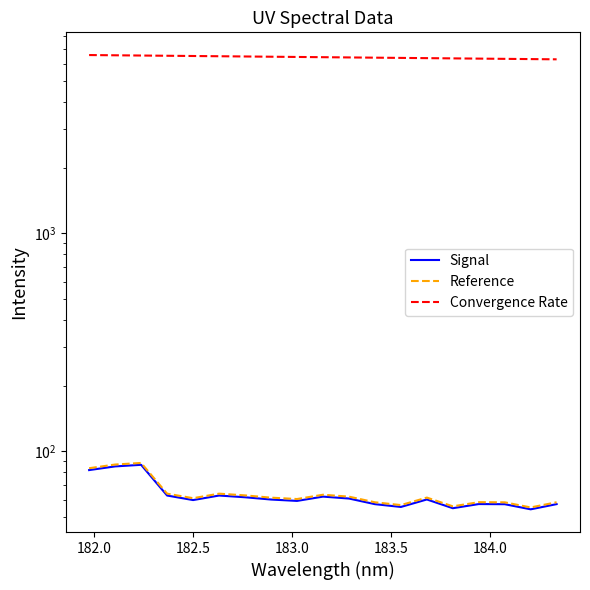

Is it true that Reference equals 136.7 at 182.0?

False